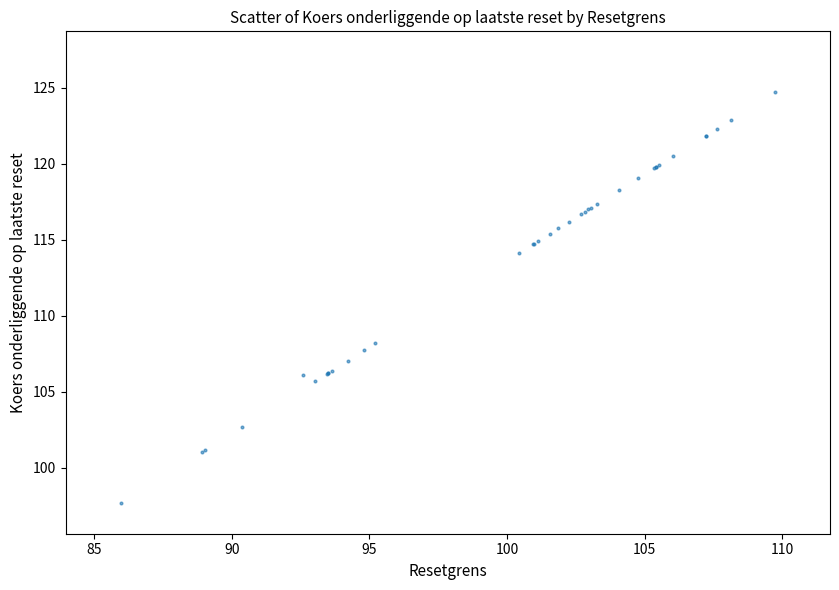

What Y value in the scatter plot is closest to 111?

108.2